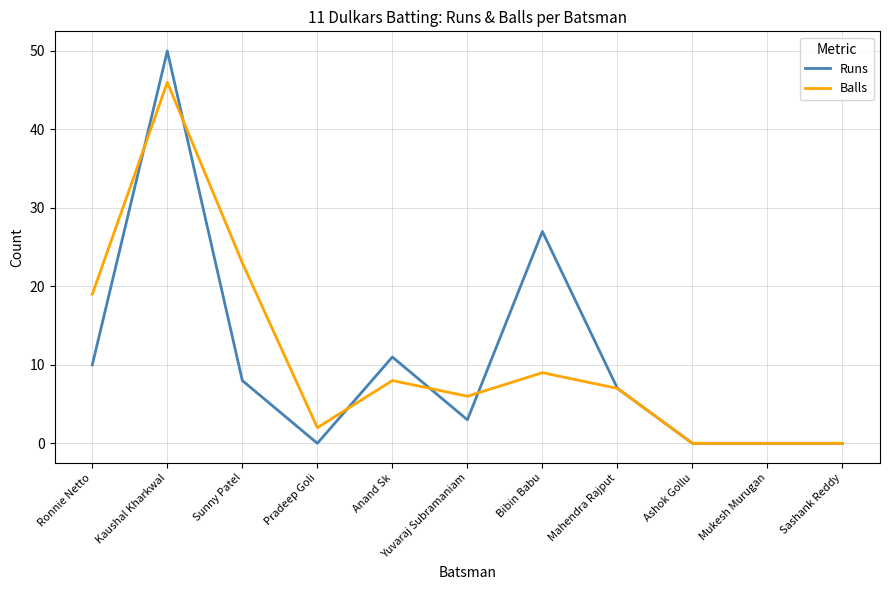

Between which two adjacent categories do Balls and Runs first intersect?

Ronnie Netto and Kaushal Kharkwal